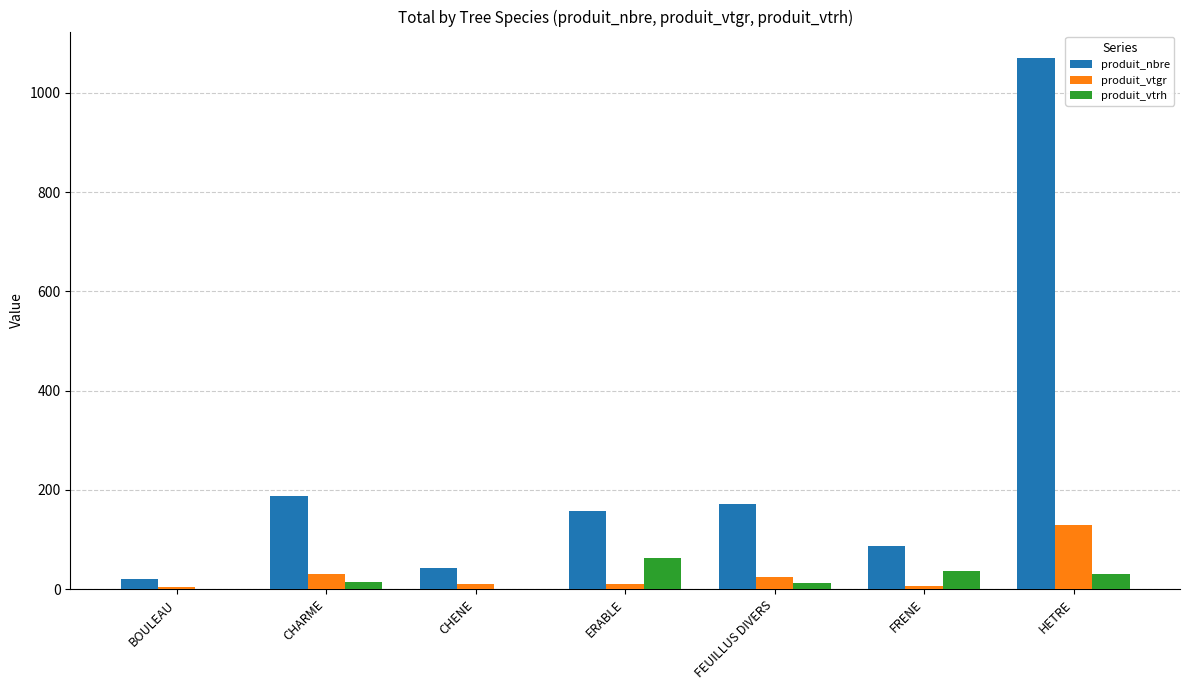

What are all the series names shown in the legend?

produit_nbre, produit_vtgr, produit_vtrh